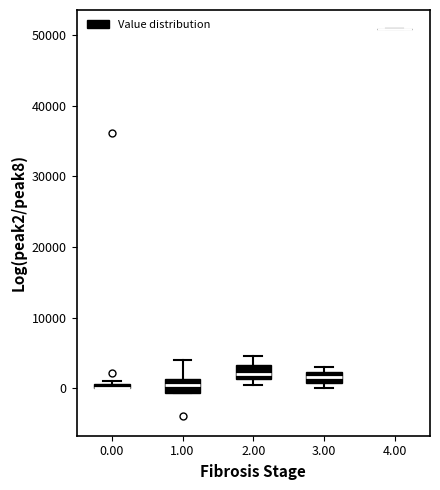

Where is the upper edge of the box at x = 3.00 on the y-axis? The values are not printed on the chart, so give them approximately, as read against the axis.

2000